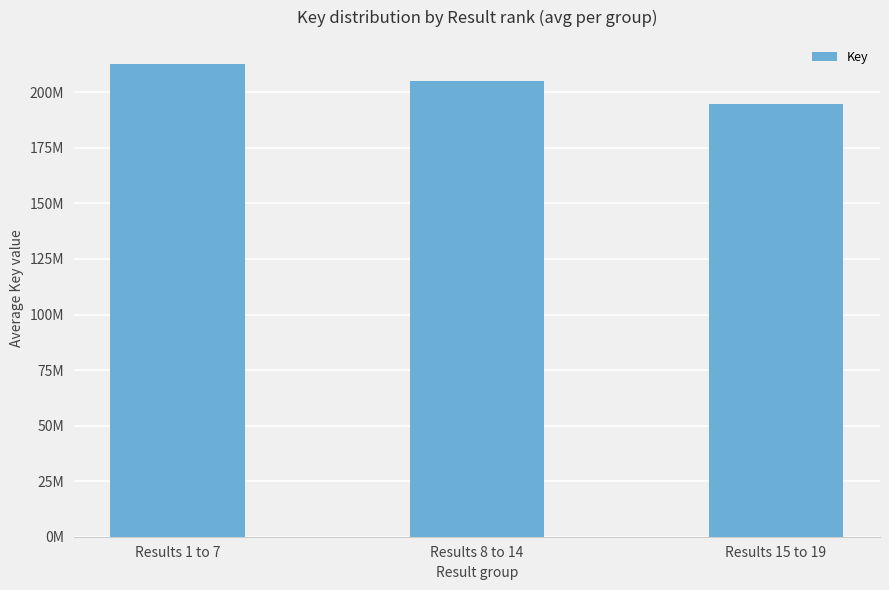

What value does the data have at Results 8 to 14, to the nearest 50?

205221250